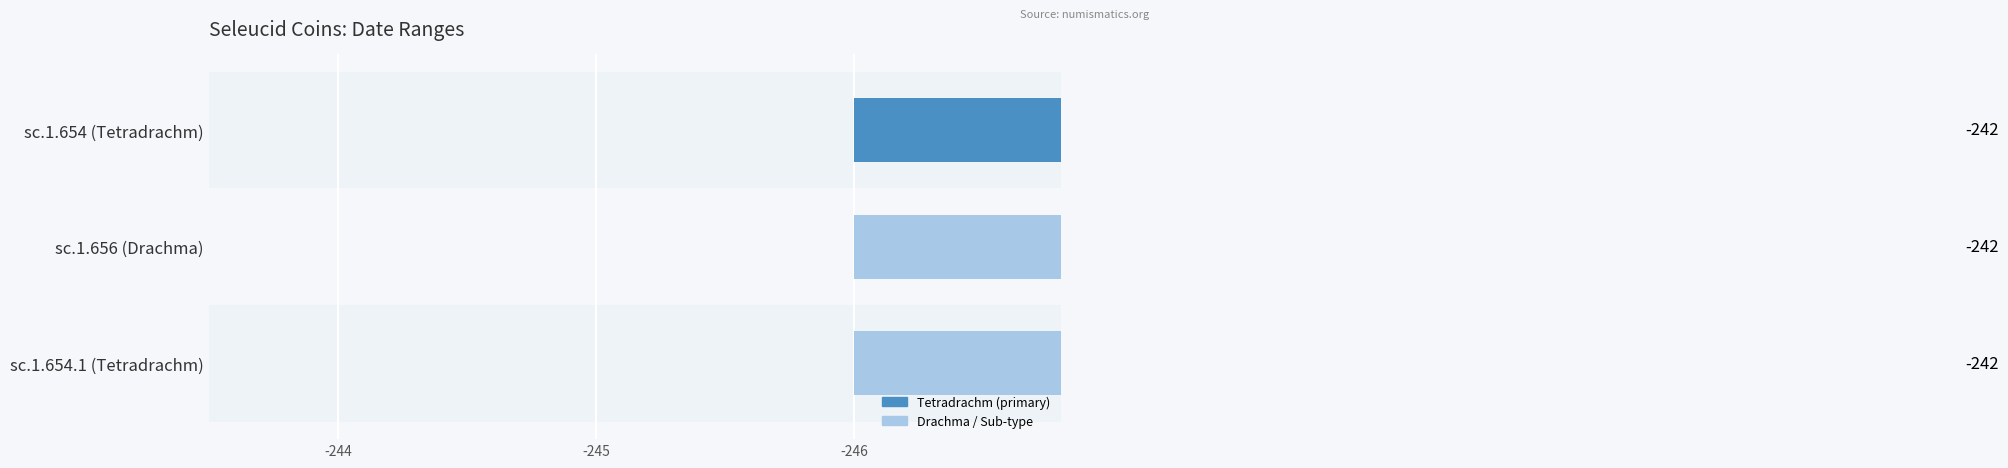

At which category is the sum across all series the highest?

sc.1.654 (Tetradrachm)